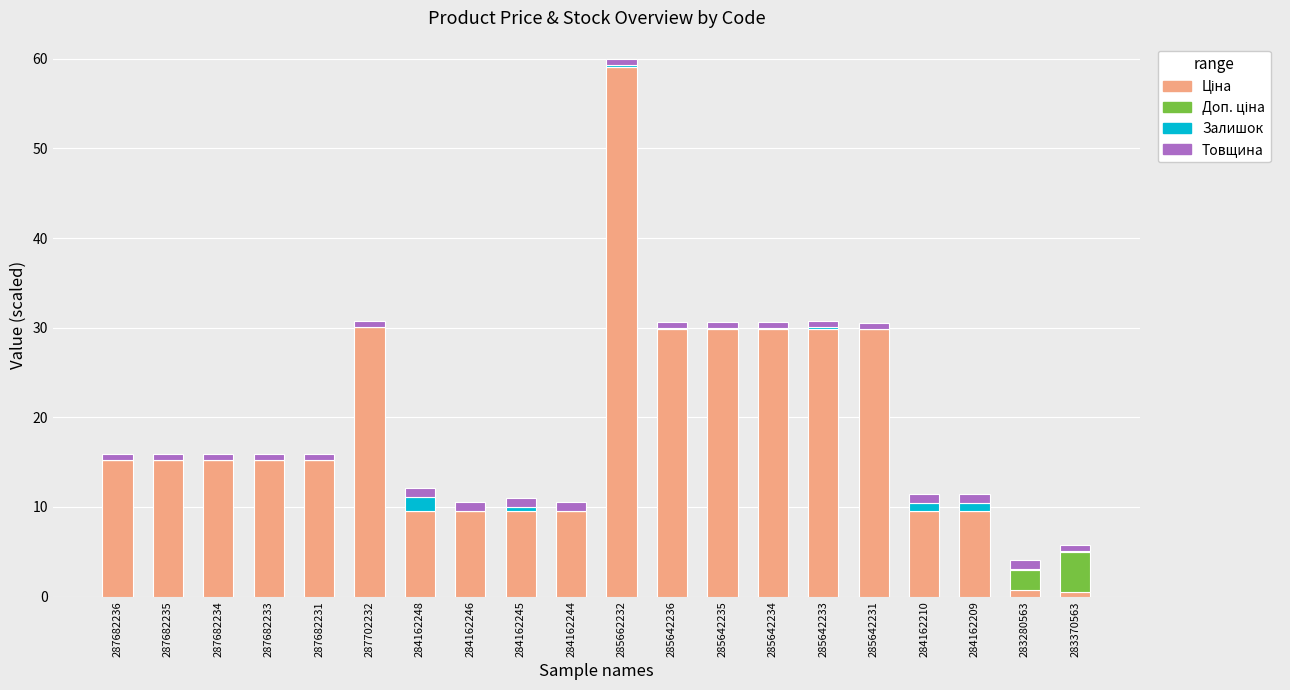

At which category is the sum across all series the highest?

285662232